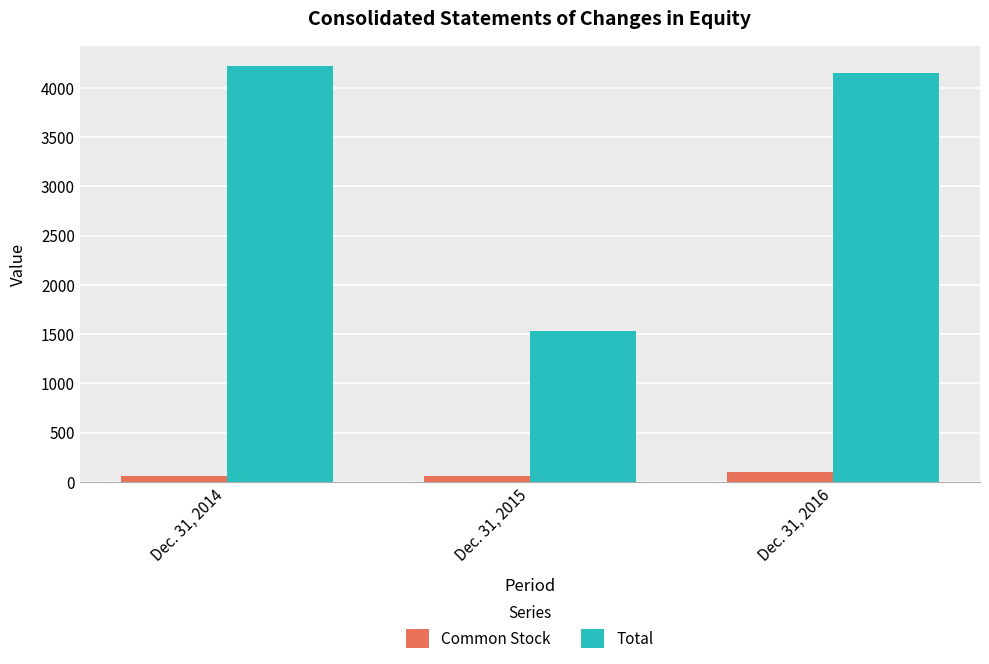

The value of Total at Dec. 31, 2014 is 4218. True or false?

True